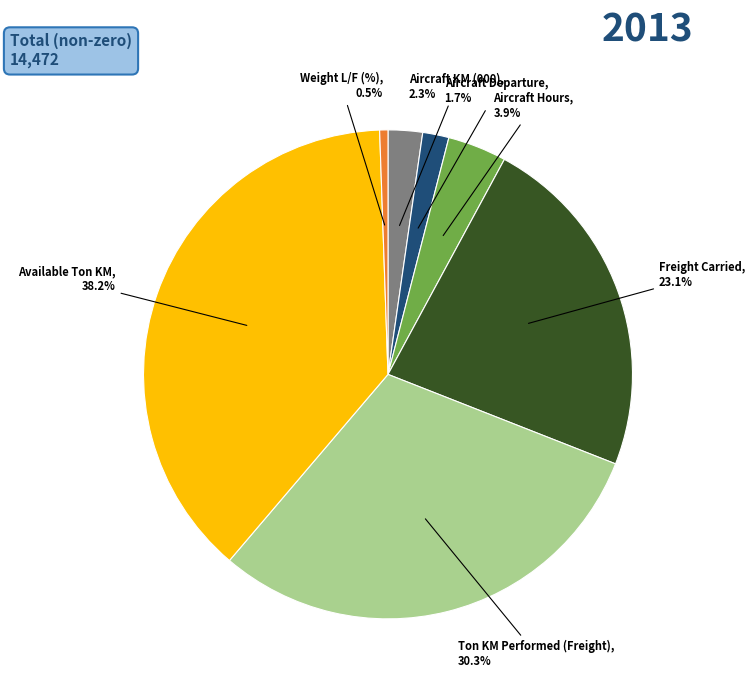

What is the largest slice in the pie chart?

Available Ton KM